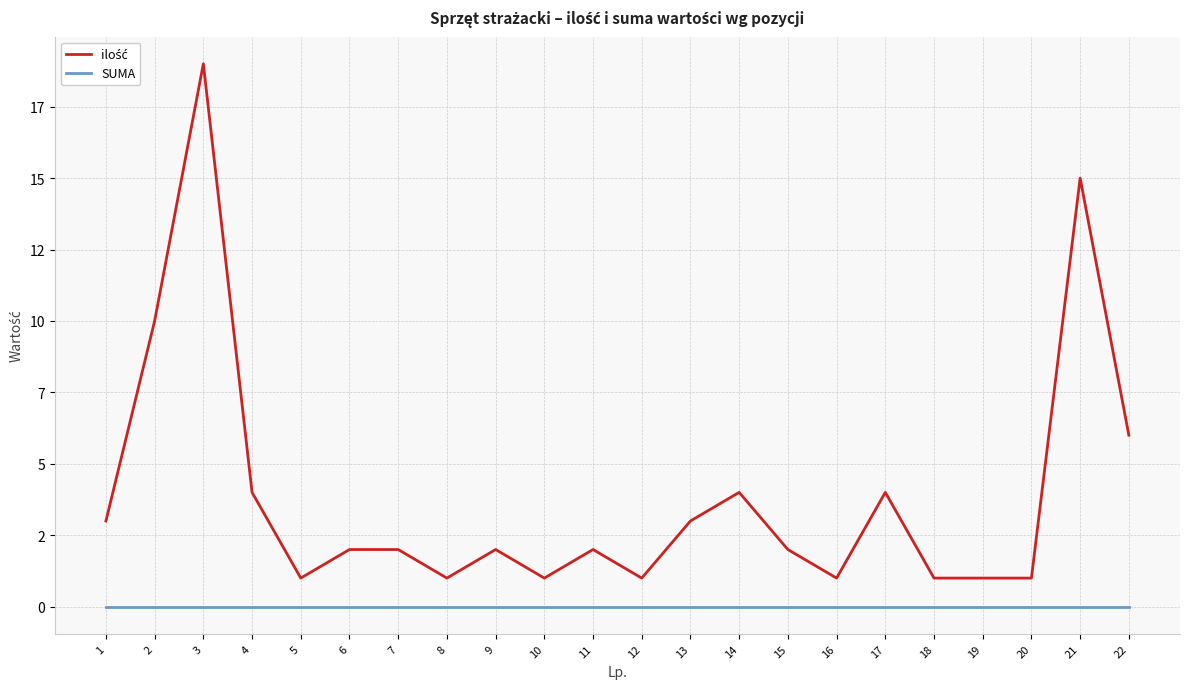

Is this an area chart (filled region under the line)?

No